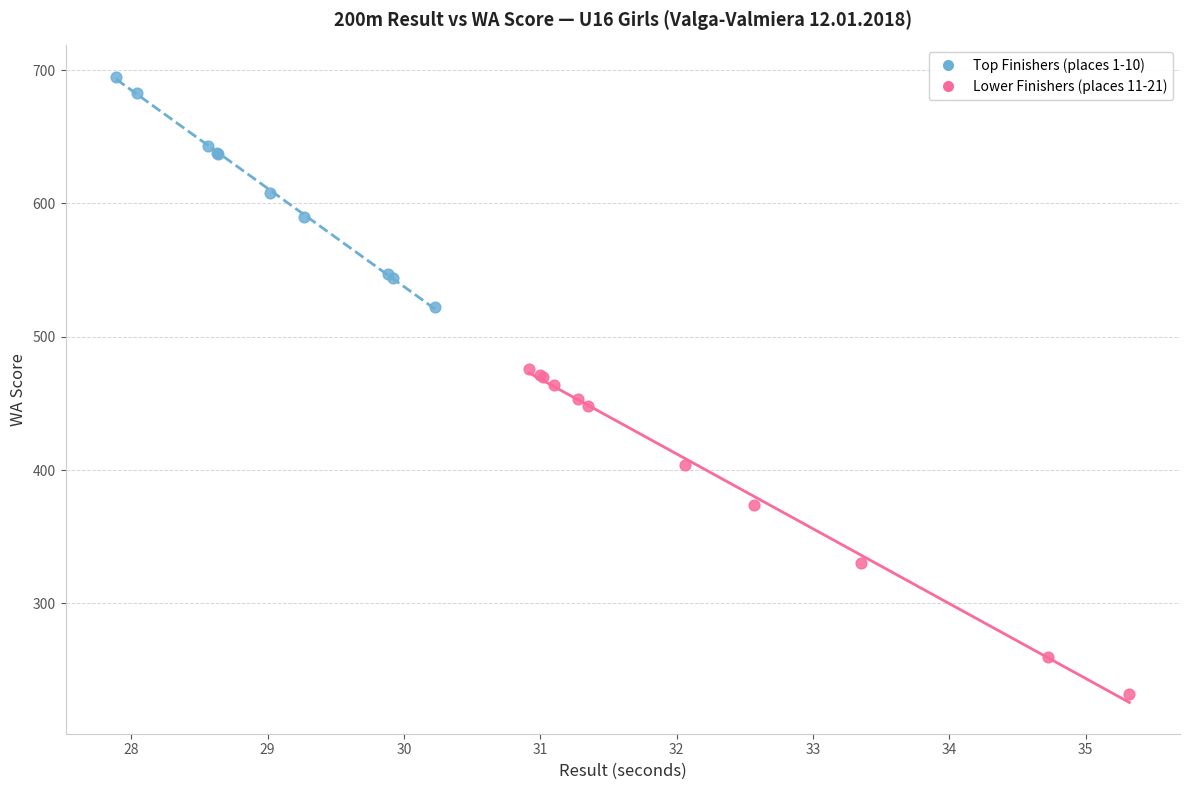

Which series reaches the minimum Y coordinate?

Lower Finishers (places 11-21)